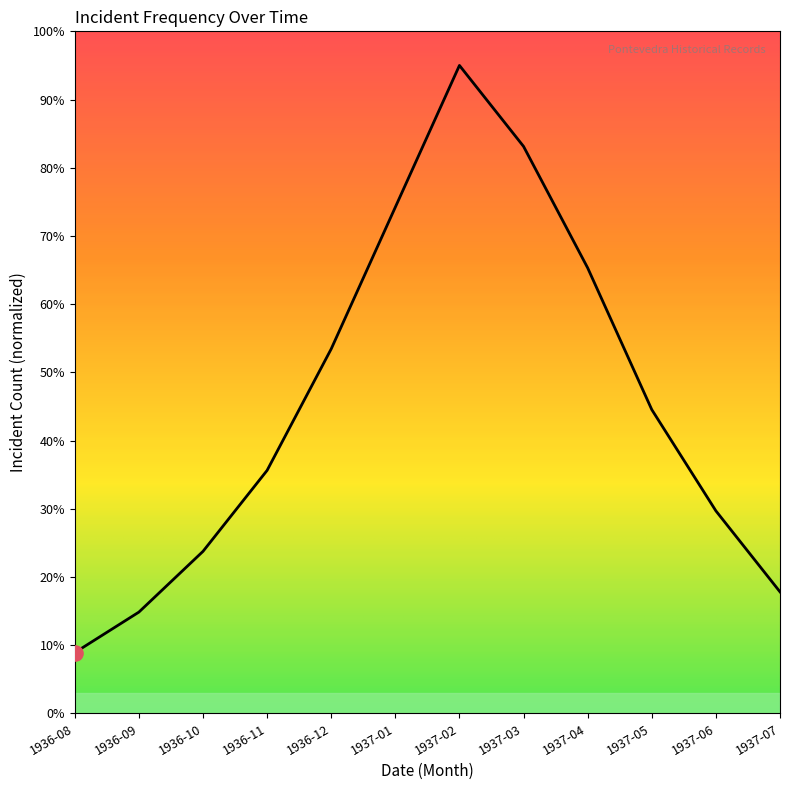

Approximately how many times larger is the value at 1937-06 compared to 1936-10?

1.2